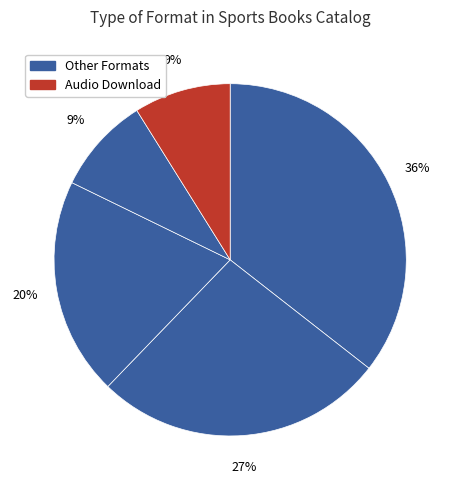

How many slices are in this pie chart?

5